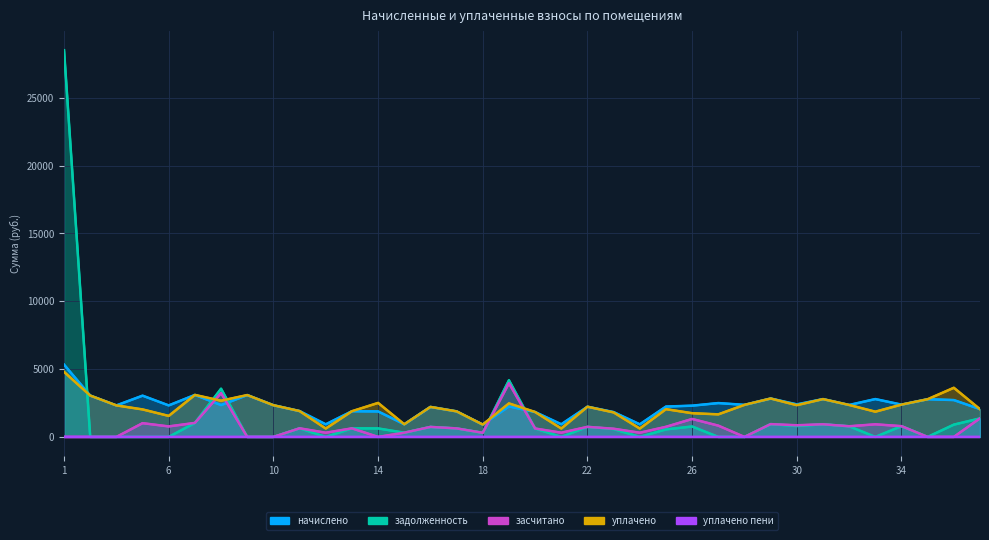

List the labels in order of уплачено value, largest first.

1, 36, 7, 9, 3, 29, 31, 35, 8, 14, 19, 34, 28, 32, 30, 10, 4, 22, 16, 25, 37, 5, 11, 13, 17, 33, 20, 23, 26, 27, 6, 15, 18, 21, 12, 24